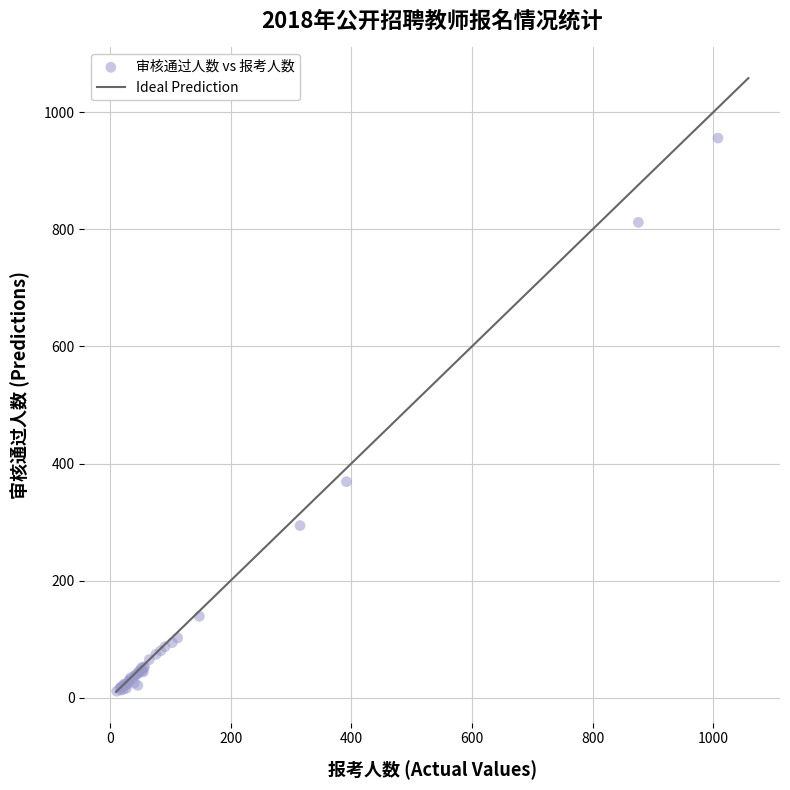

What Y value in the scatter plot is closest to 483?

369